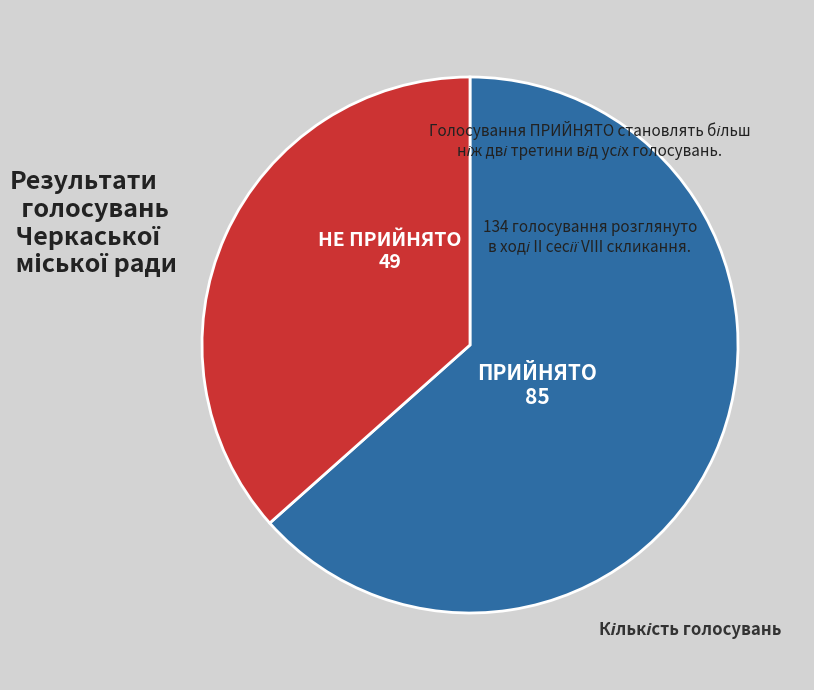

How many slices are in this pie chart?

2